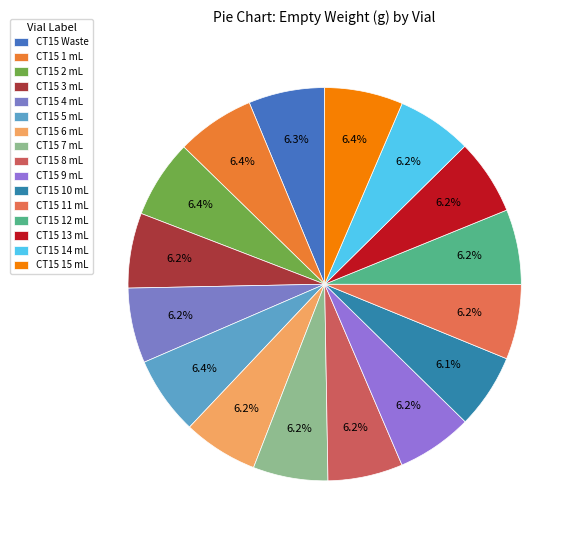

To the nearest percent, what is the combined percentage of CT15 13 mL and CT15 3 mL?

12%